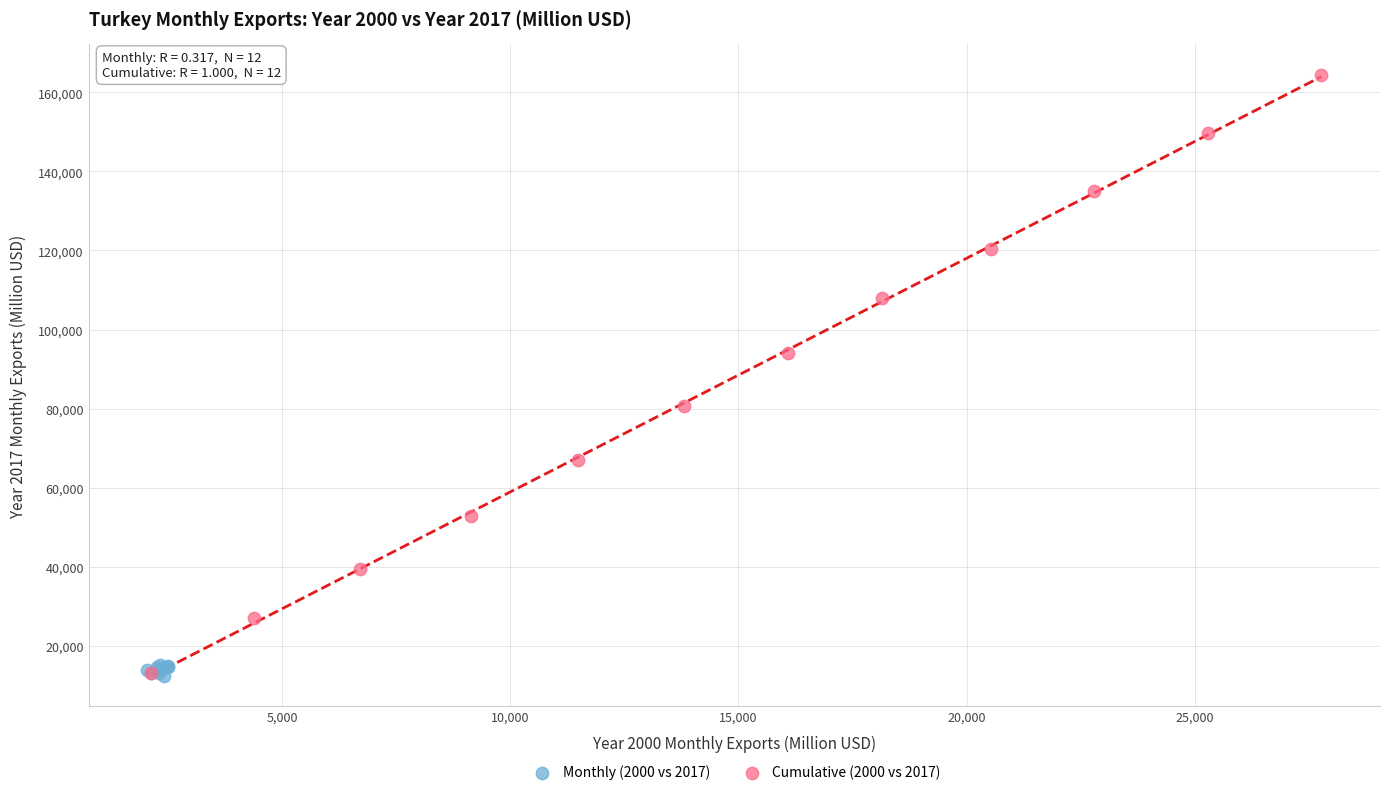

What are all the series names shown in the legend?

Monthly (2000 vs 2017), Cumulative (2000 vs 2017)